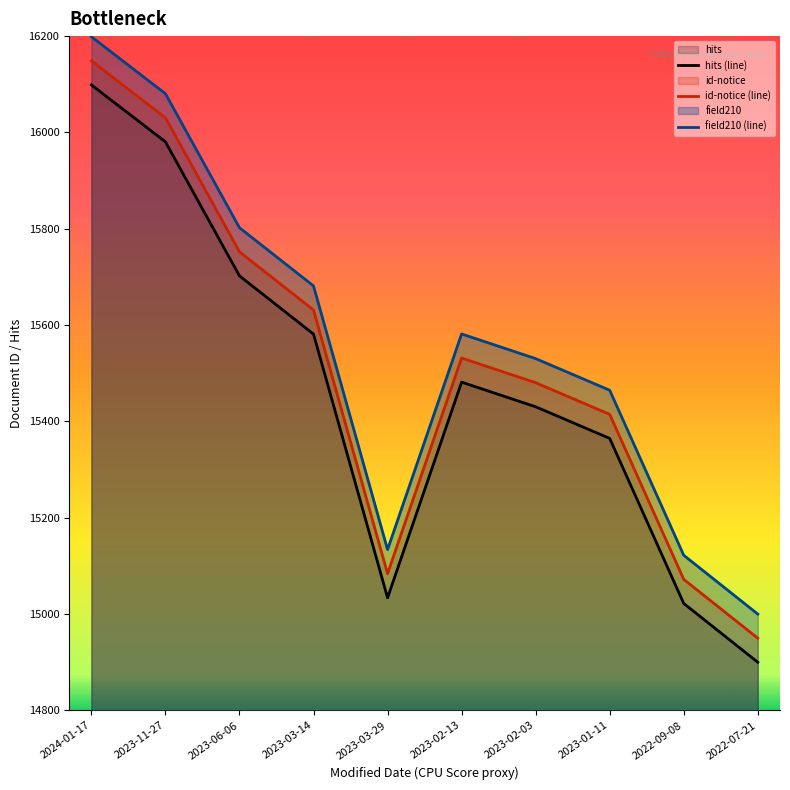

What is the label of the 8th point from the left?

2023-01-11